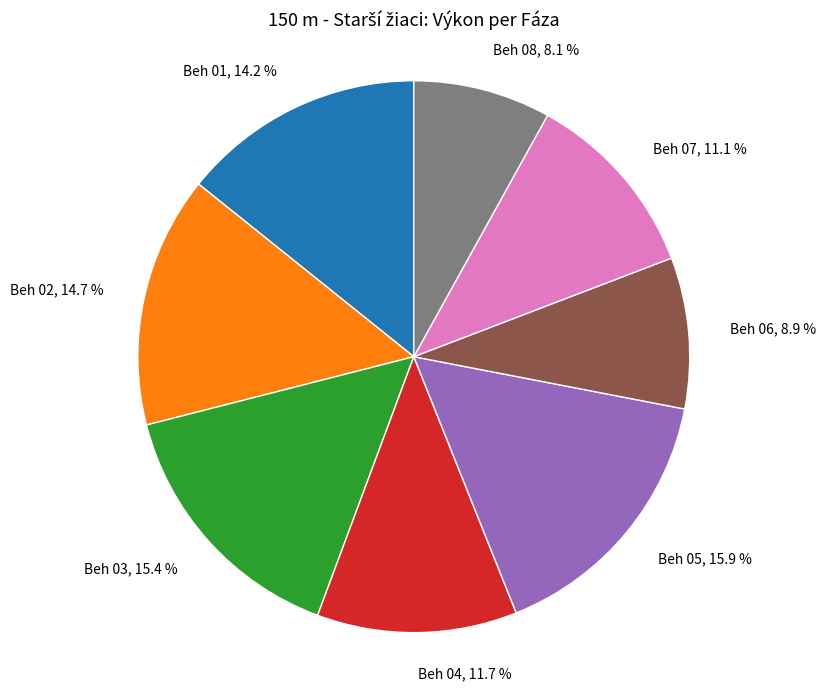

Does Beh 01 account for over 50% of the chart?

No